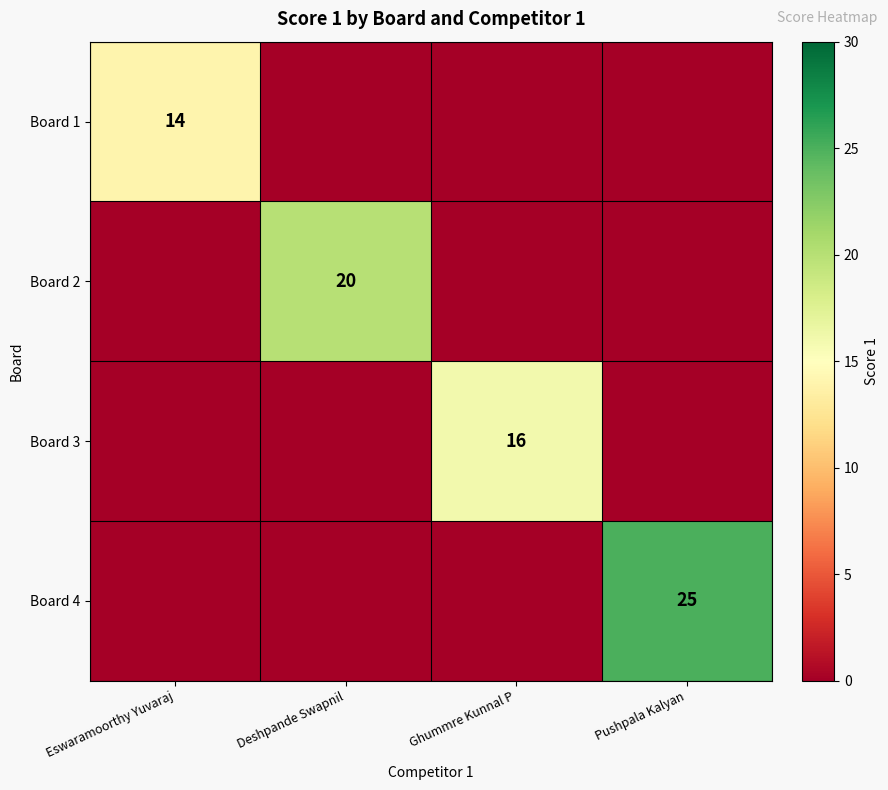

Where is Board 2 nearest to the value 10?

Eswaramoorthy Yuvaraj